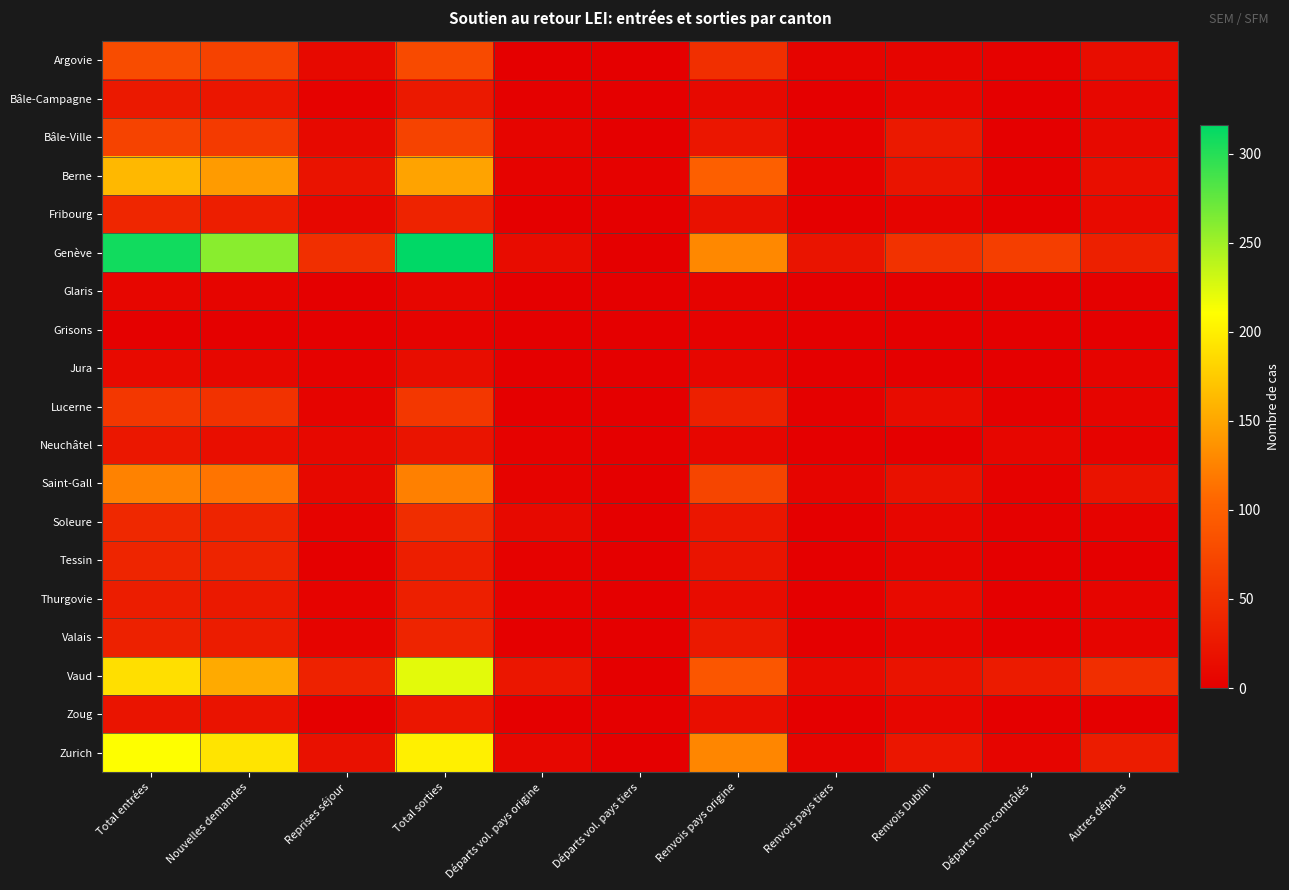

How many categories are shown in the chart?

11